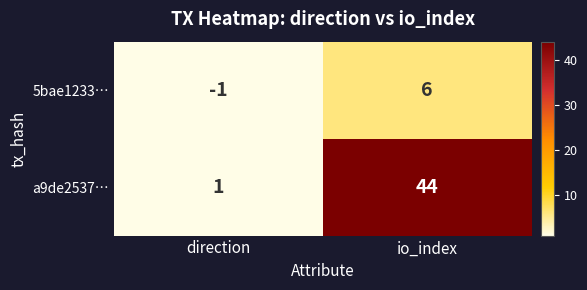

Rank the series by their average value, from highest to lowest.

a9de2537…, 5bae1233…